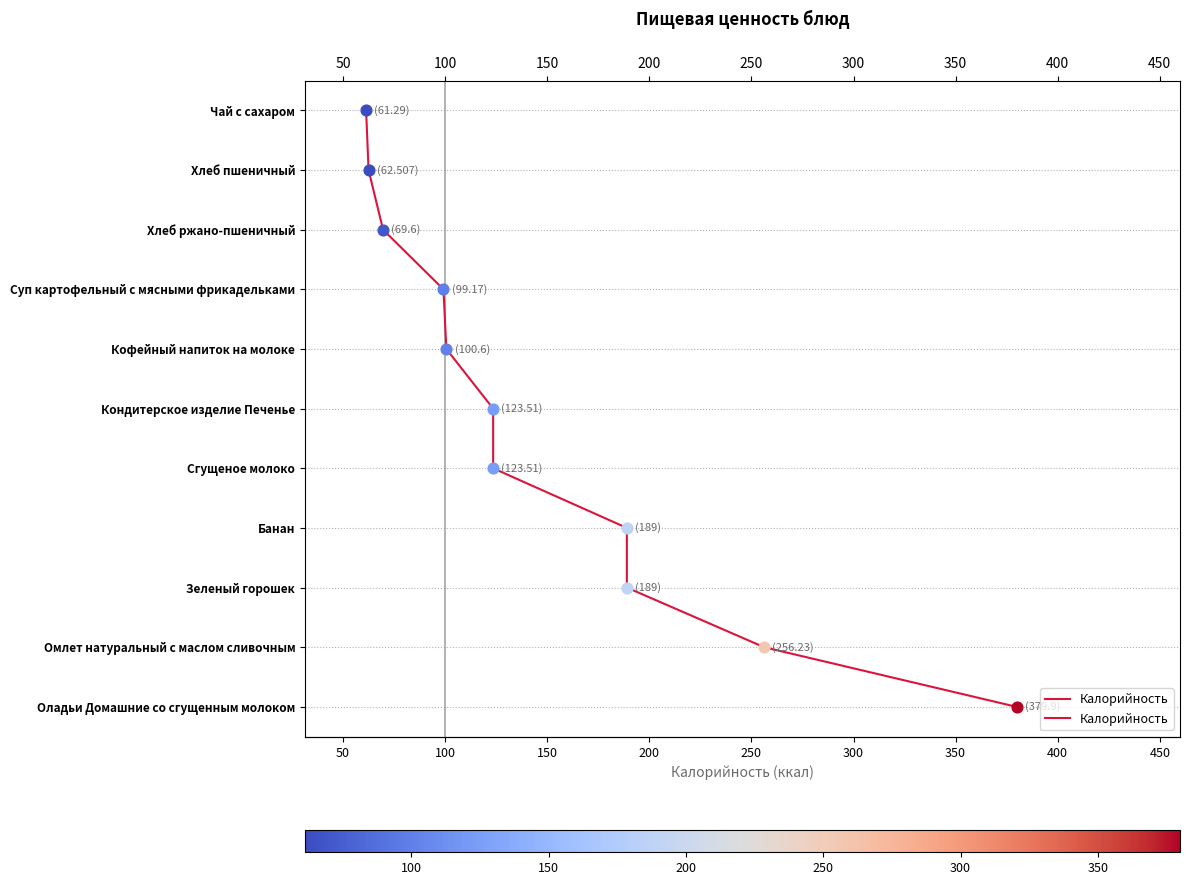

What is the ratio of the value at 100 to the value at 150?

0.7